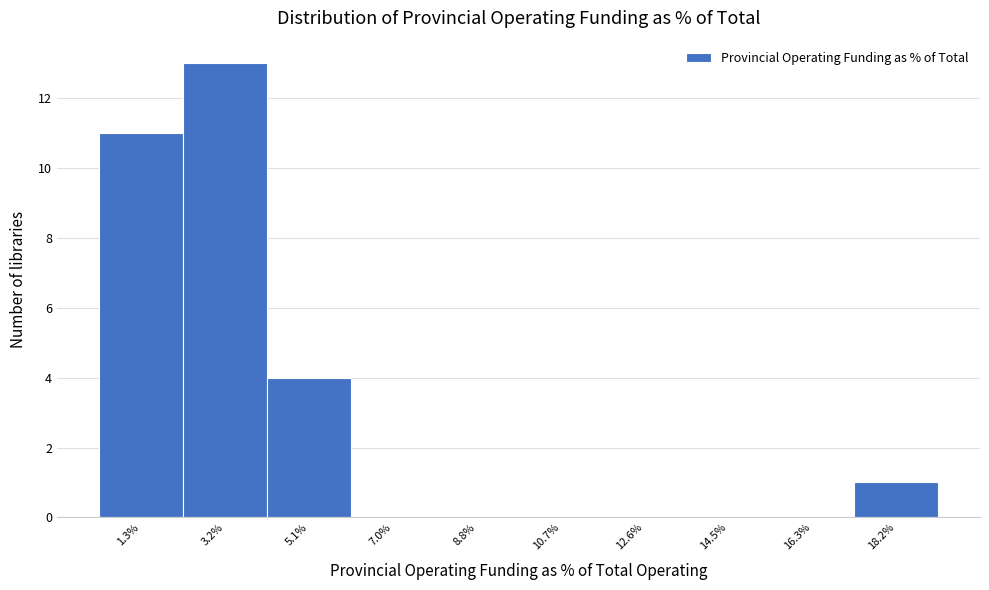

Reading left to right, list all the values displayed in this chart.

1.3%=11	3.2%=13	5.1%=4	7.0%=0	8.8%=0	10.7%=0	12.6%=0	14.5%=0	16.3%=0	18.2%=1